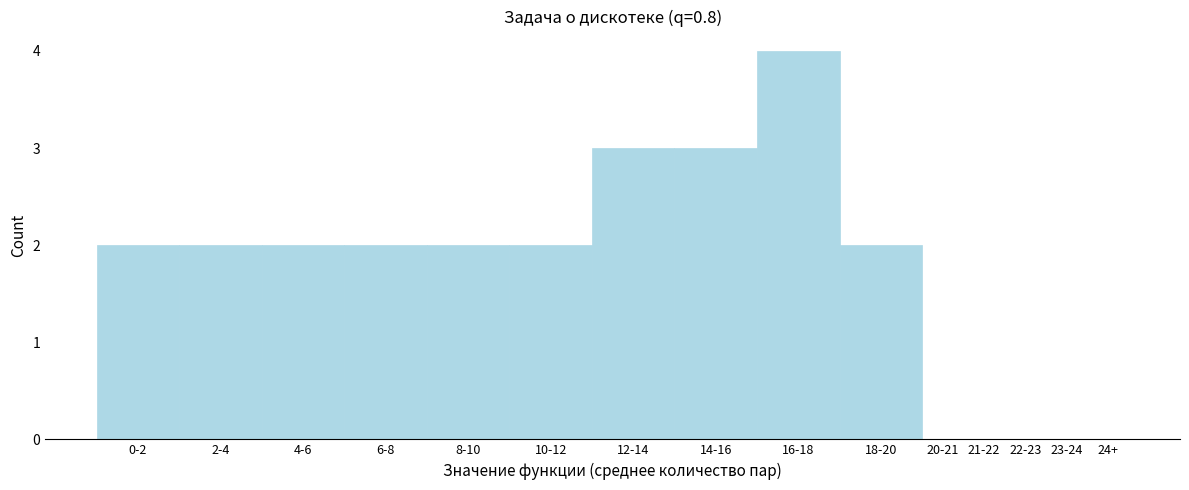

Reading right to left, list all the values displayed in this chart.

24+=0	23-24=0	22-23=0	21-22=0	20-21=0	18-20=2	16-18=4	14-16=3	12-14=3	10-12=2	8-10=2	6-8=2	4-6=2	2-4=2	0-2=2